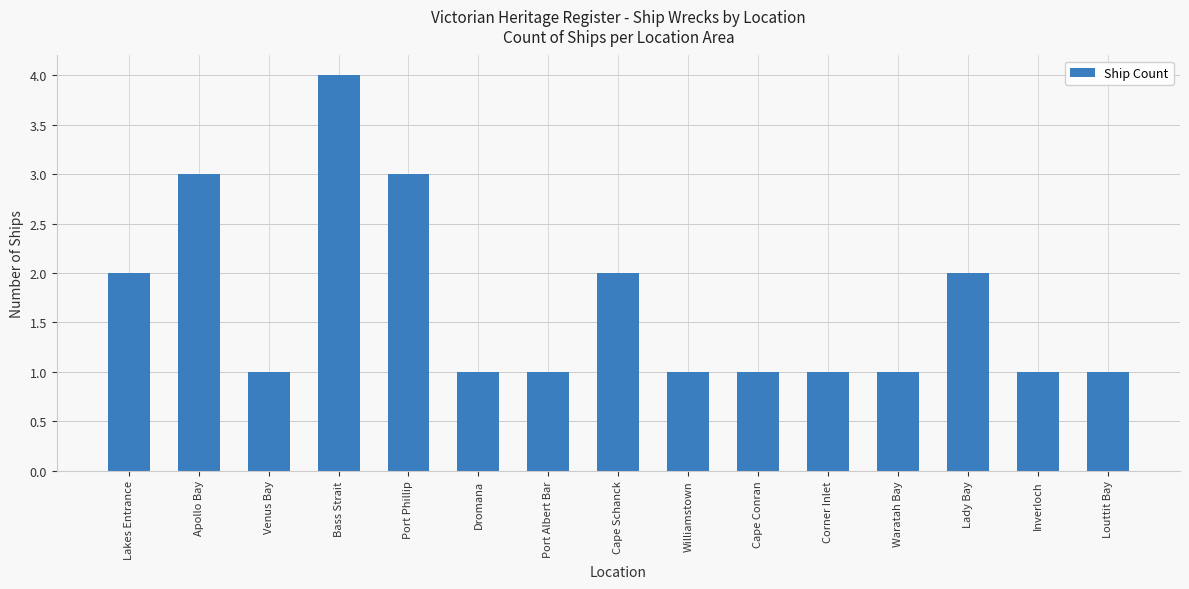

What is the maximum value shown in the chart?

4